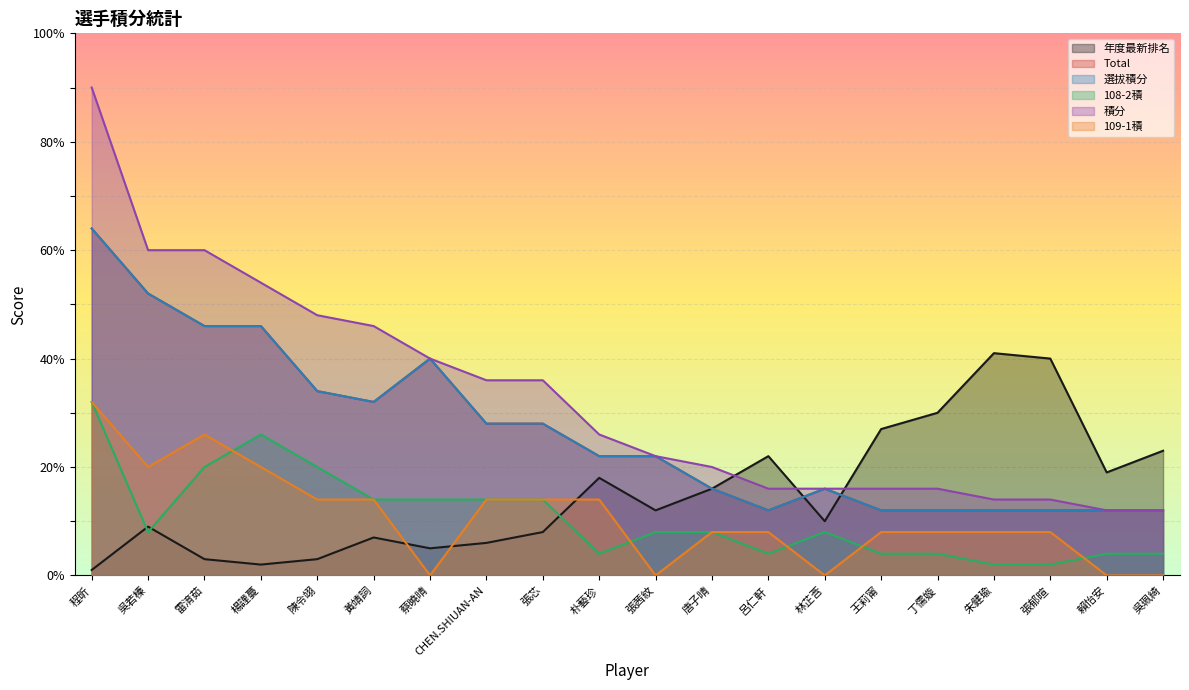

What position from the right is 陳令翊?

16